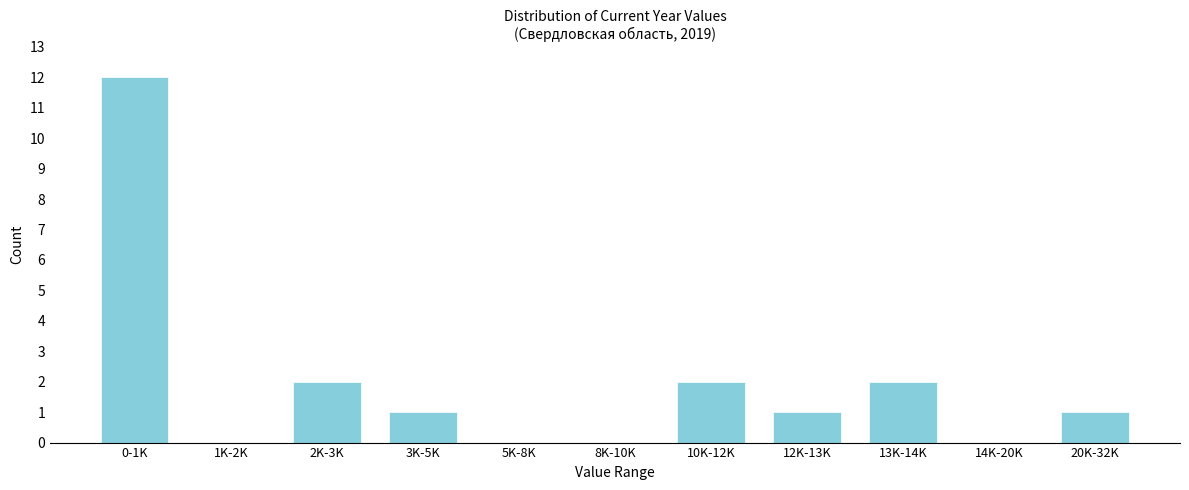

Reading left to right, transcribe all the data shown in this chart.

0-1K=12	1K-2K=0	2K-3K=2	3K-5K=1	5K-8K=0	8K-10K=0	10K-12K=2	12K-13K=1	13K-14K=2	14K-20K=0	20K-32K=1